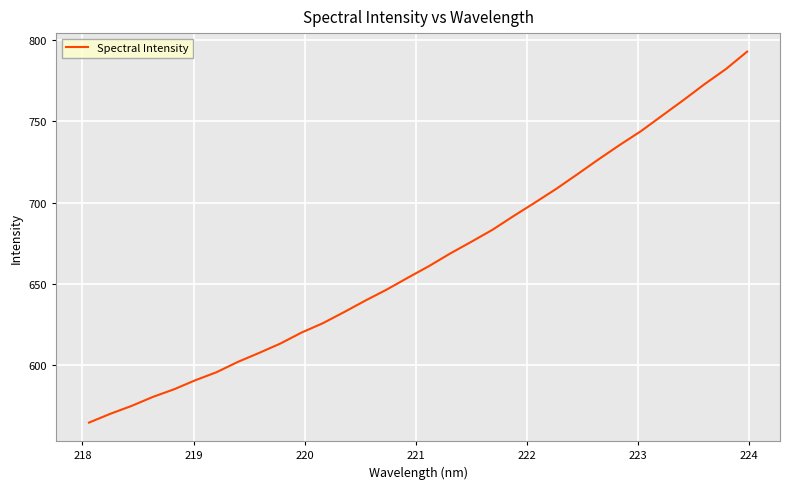

What is the greatest value displayed?

792.9